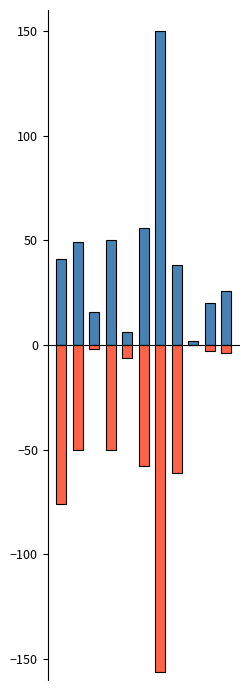

What is the smallest value displayed?

-156